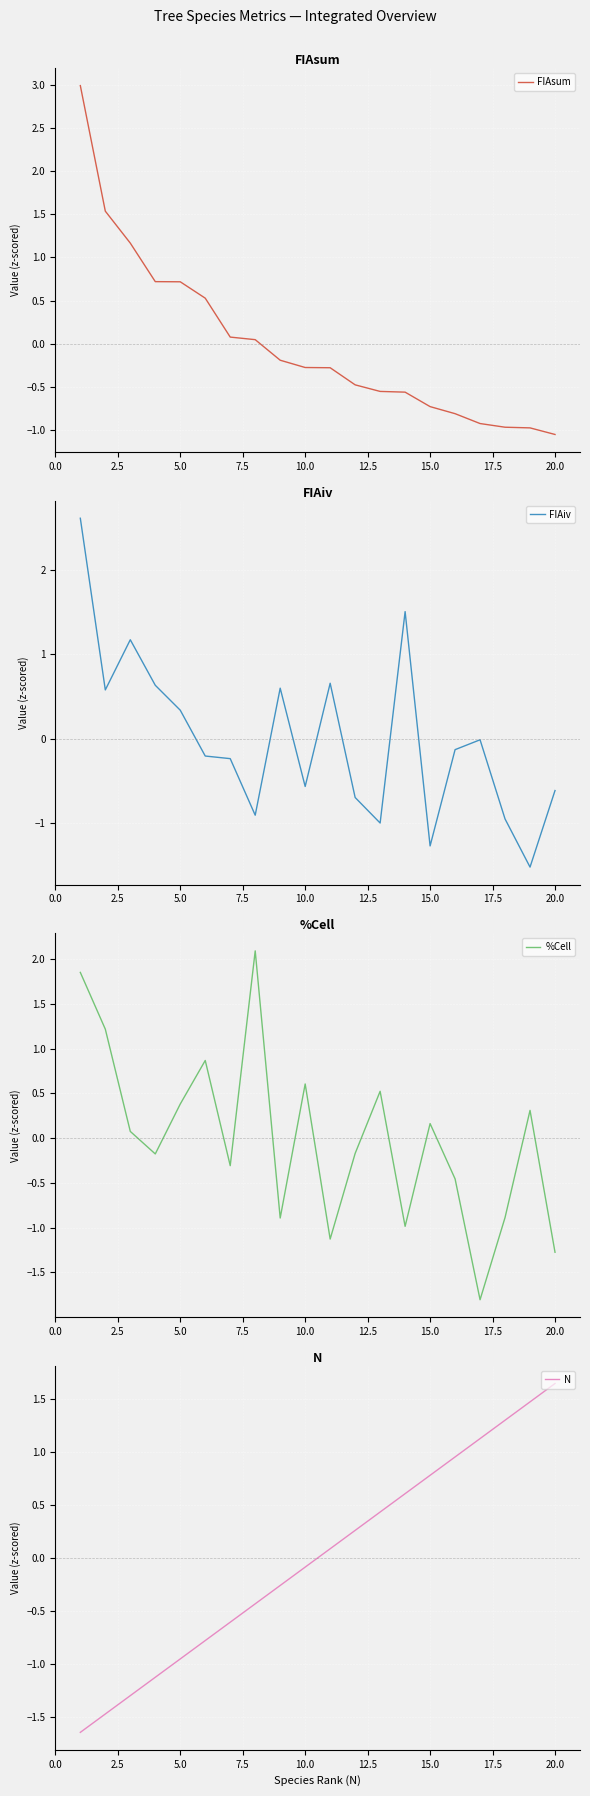

How many lines are shown in the chart?

4